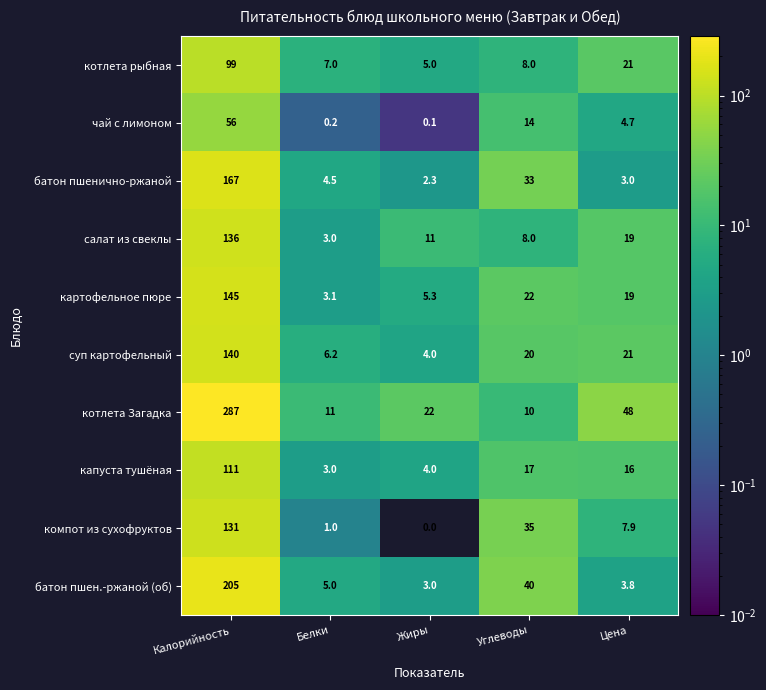

Which label corresponds to the smallest value in the chart?

Жиры